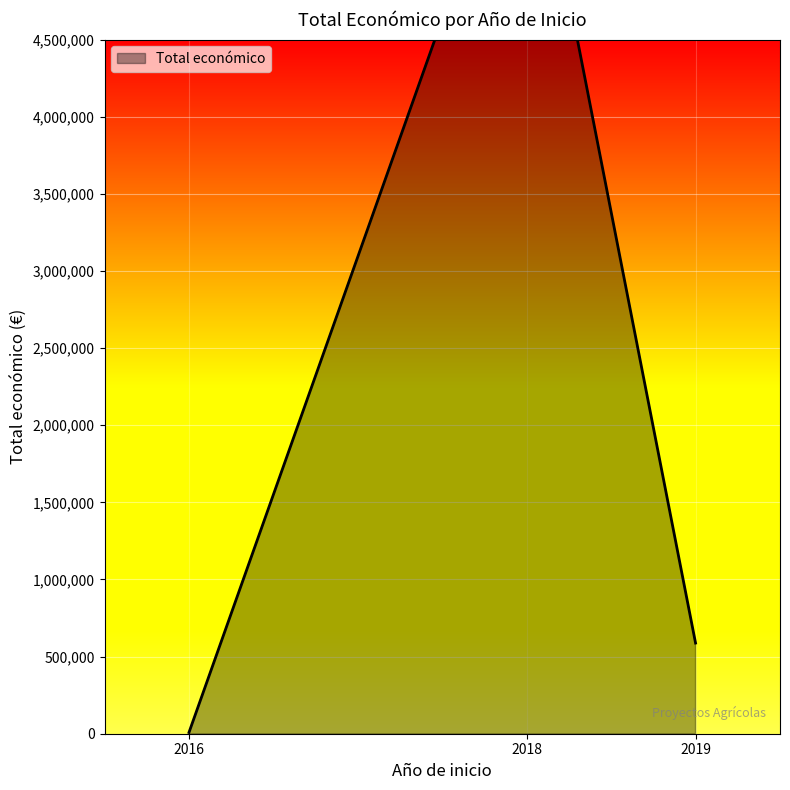

What is the minimum value shown in the chart?

8000